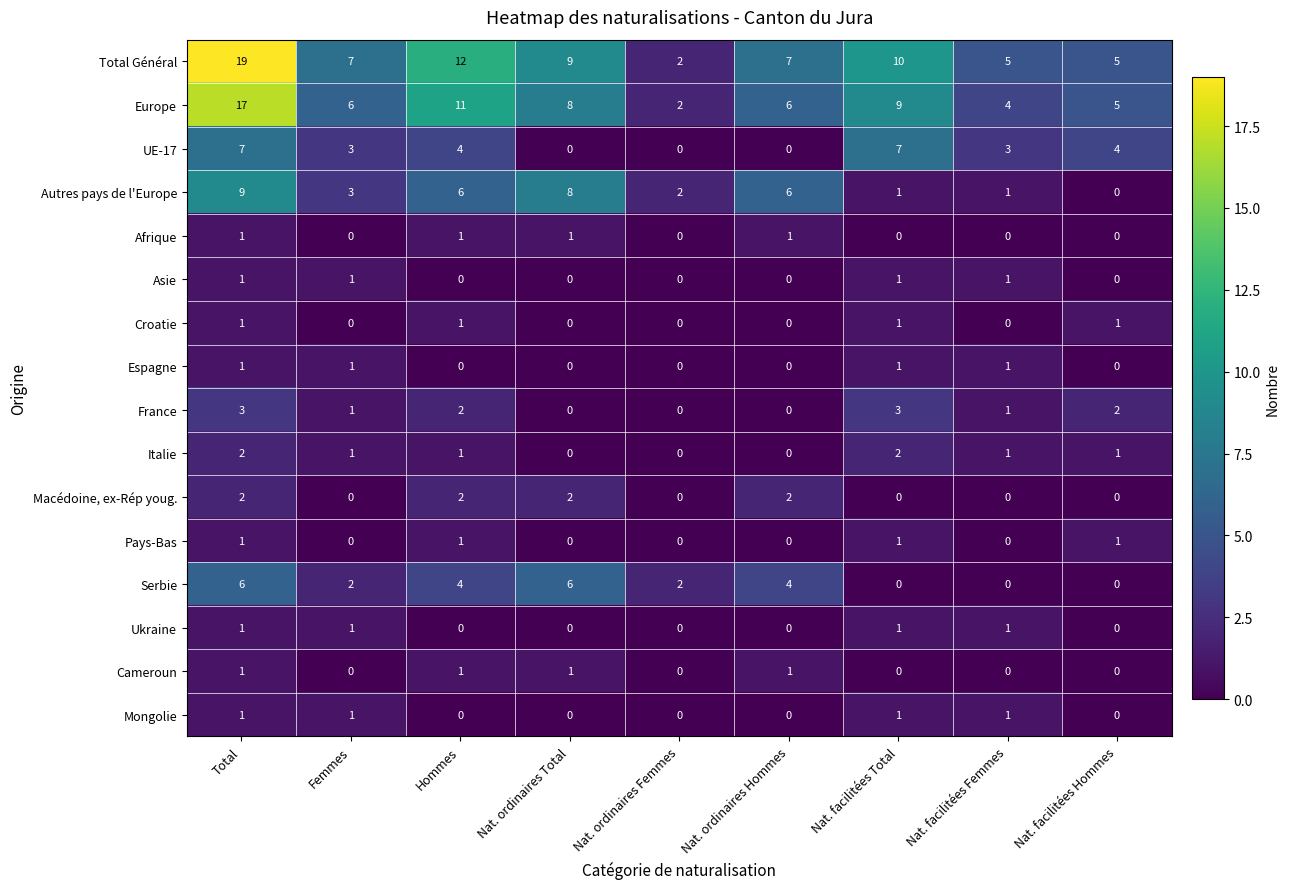

True or false: Total Général has a value of 10 at Nat. facilitées Total.

True